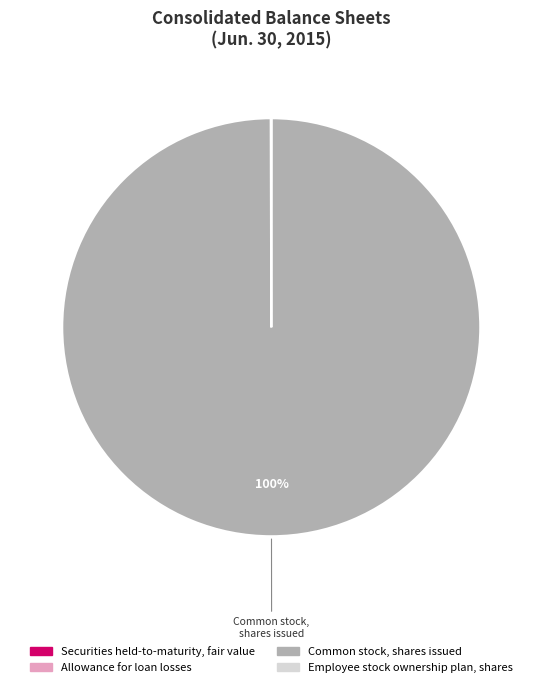

What percentage is the Common stock, shares issued slice, to the nearest percent?

100%